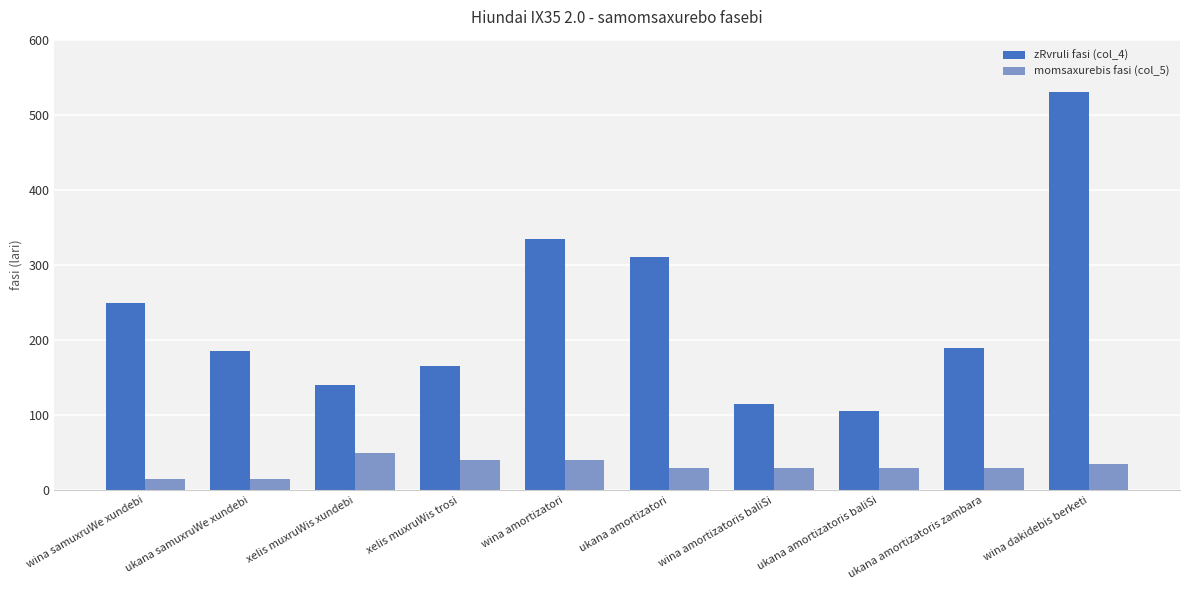

How many values in the zRvruli fasi (col_4) series are below 190?

5